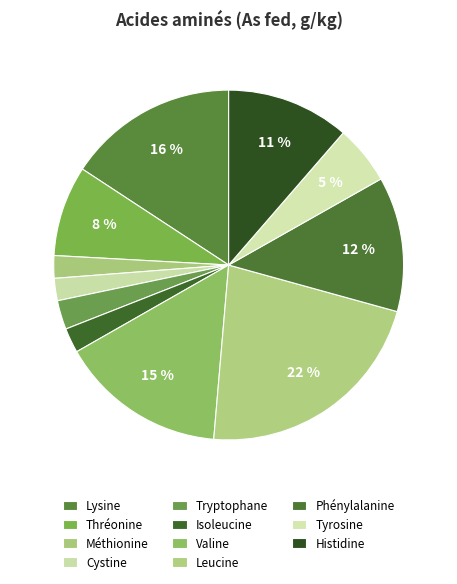

The Leucine slice represents 31% of the pie. True or false?

False